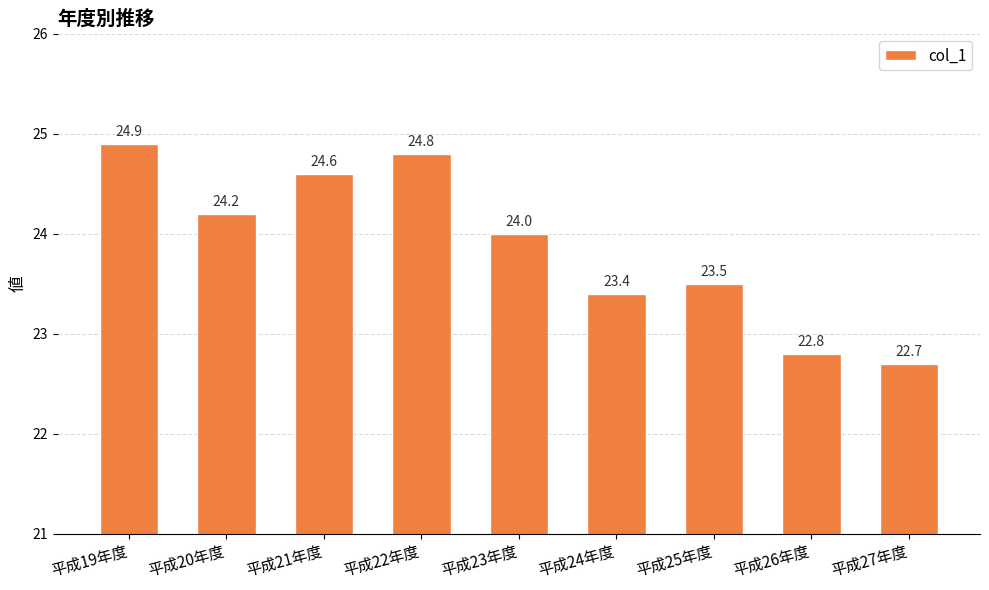

What is the change in value from 平成23年度 to 平成25年度?

-0.5